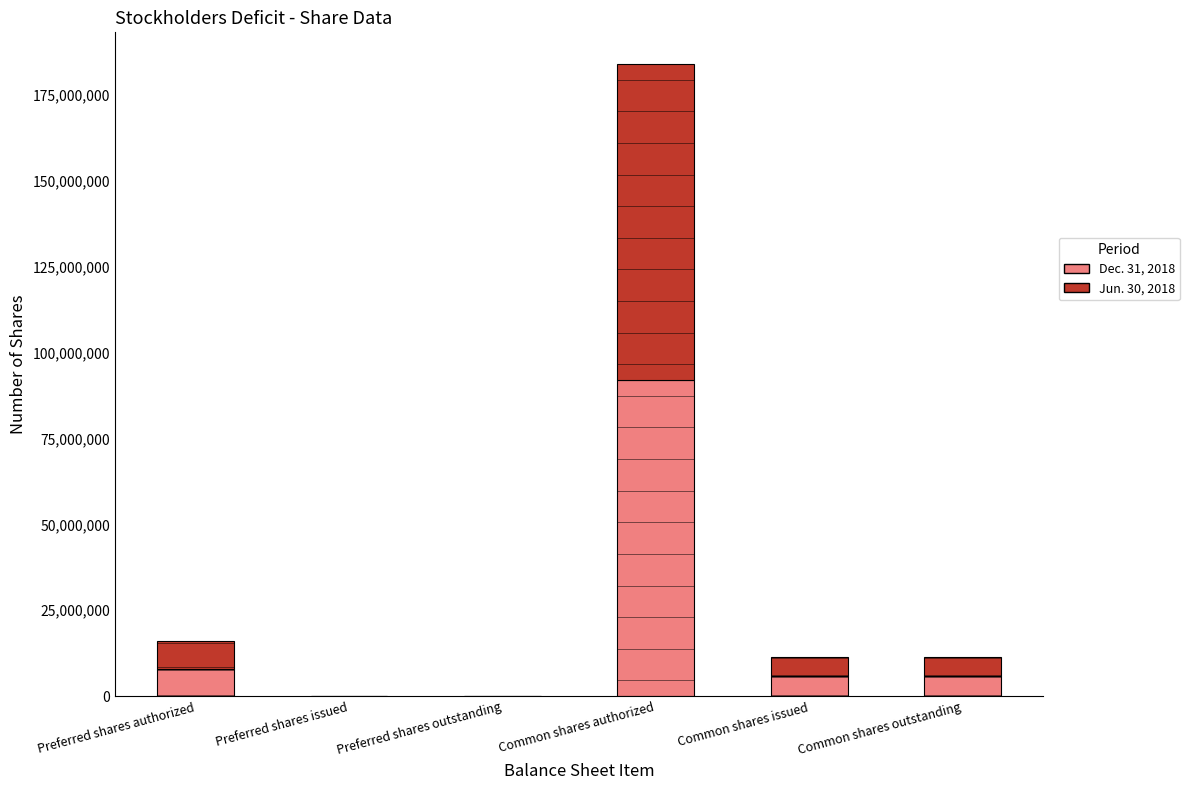

At which category is the sum across all series the highest?

Common shares authorized